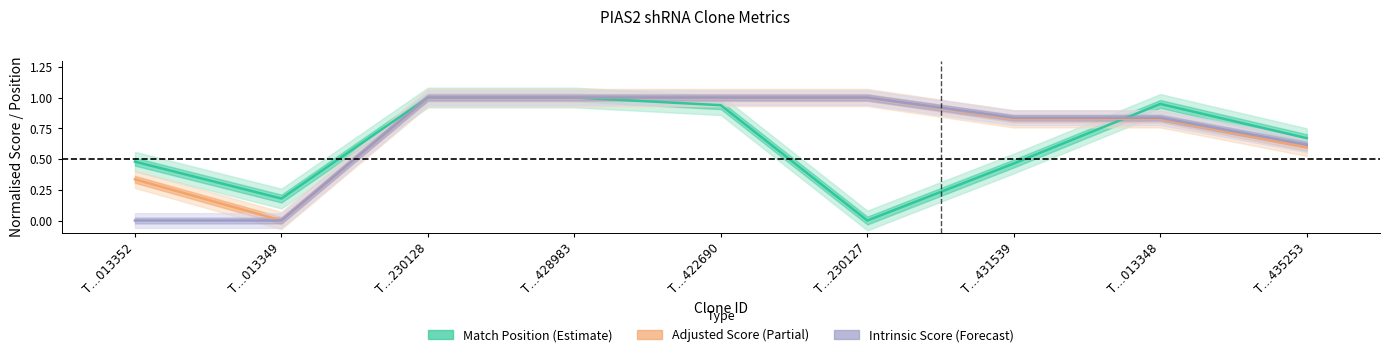

Reading left to right, transcribe all the data shown in this chart.

Match Position: 0.5	0.2	1.0	1.0	0.9	0.0	0.5	0.9	0.7
Adjusted Score: 0.3	0.0	1.0	1.0	1.0	1.0	0.8	0.8	0.6
Intrinsic Score: 0.0	0.0	1.0	1.0	1.0	1.0	0.8	0.8	0.6